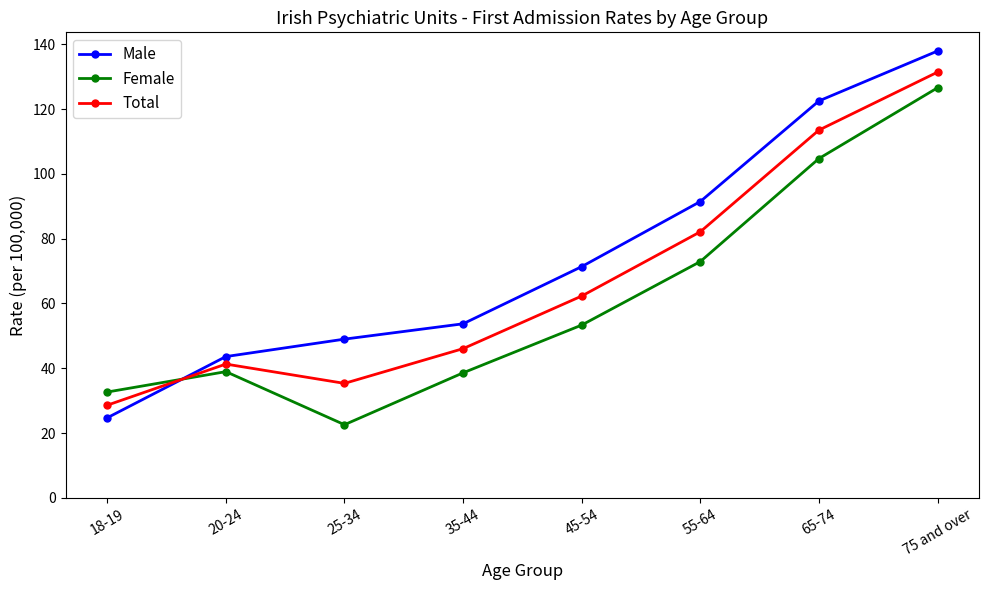

True or false: Female and Male intersect in this chart.

True